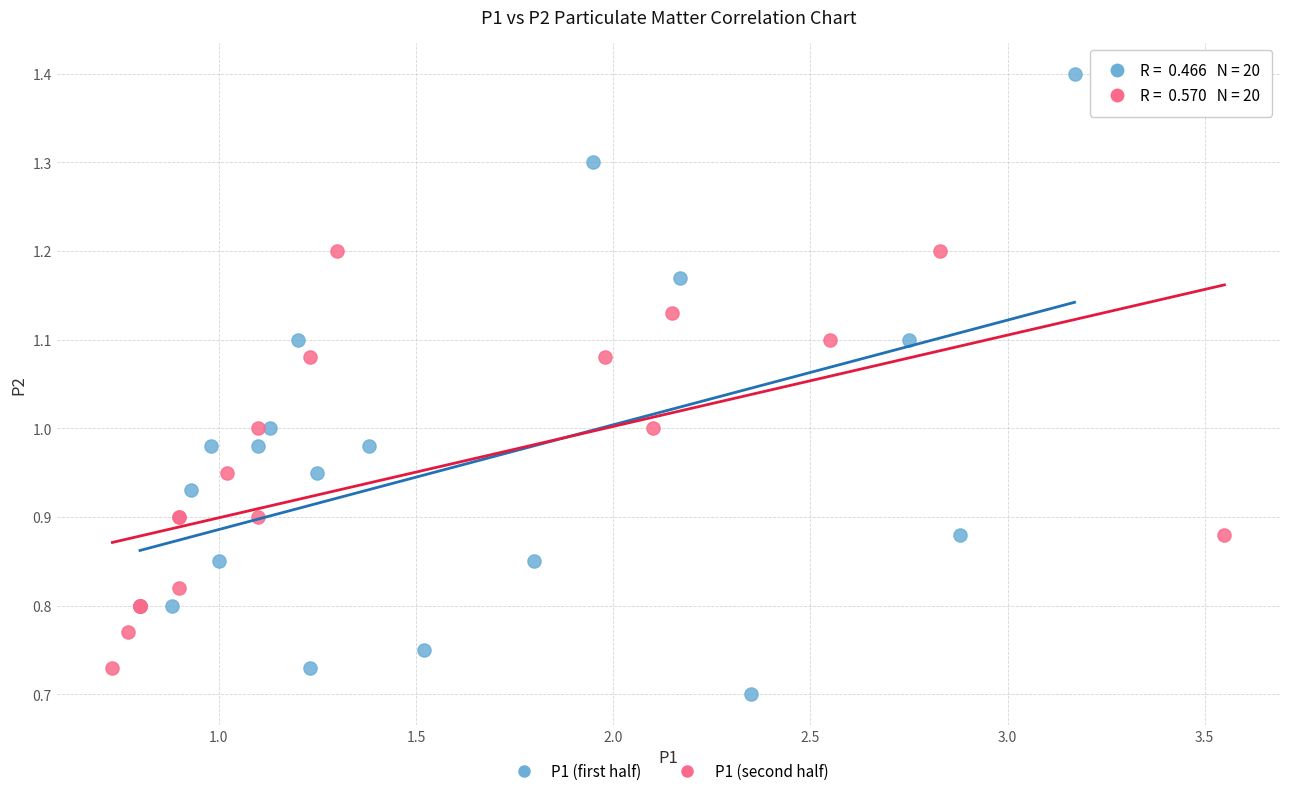

What are all the series names shown in the legend?

P1 (first half), P1 (second half)